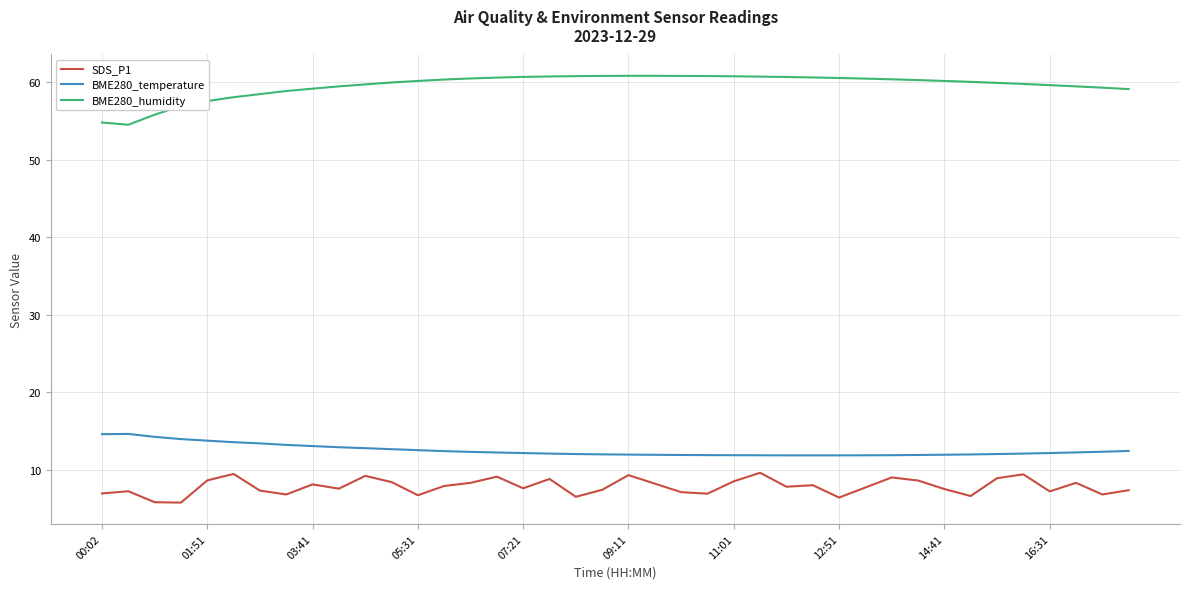

What is the smallest value displayed?

5.8